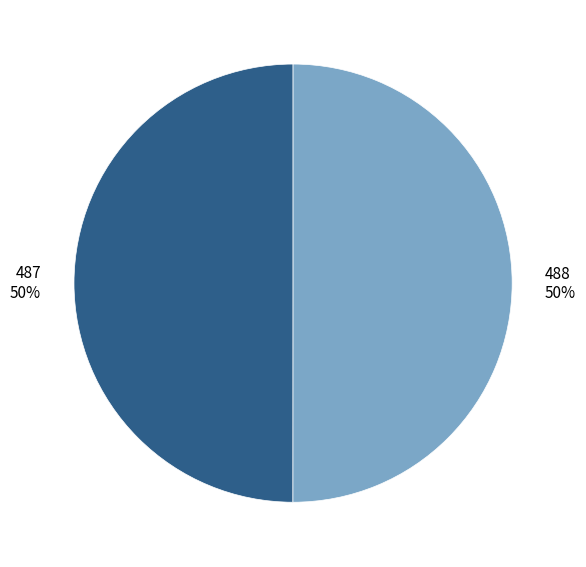

Combined, do 487 and 488 account for over 50%?

Yes